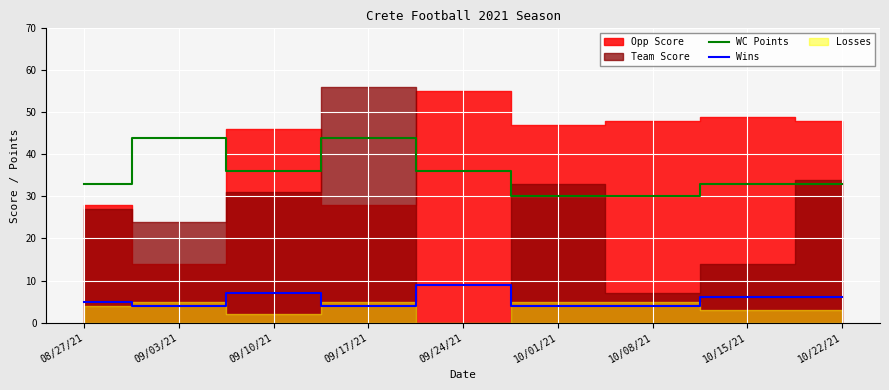

True or false: WC Points and Wins intersect in this chart.

False